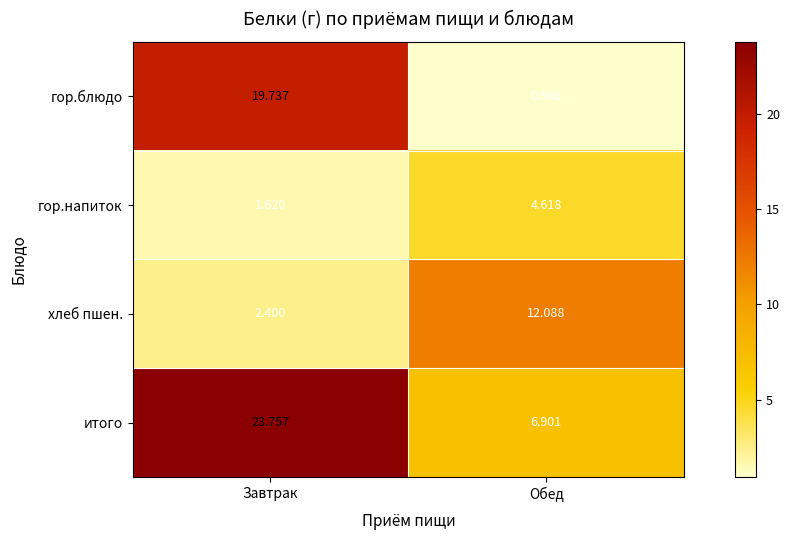

Which category has the lowest value across all series?

Обед